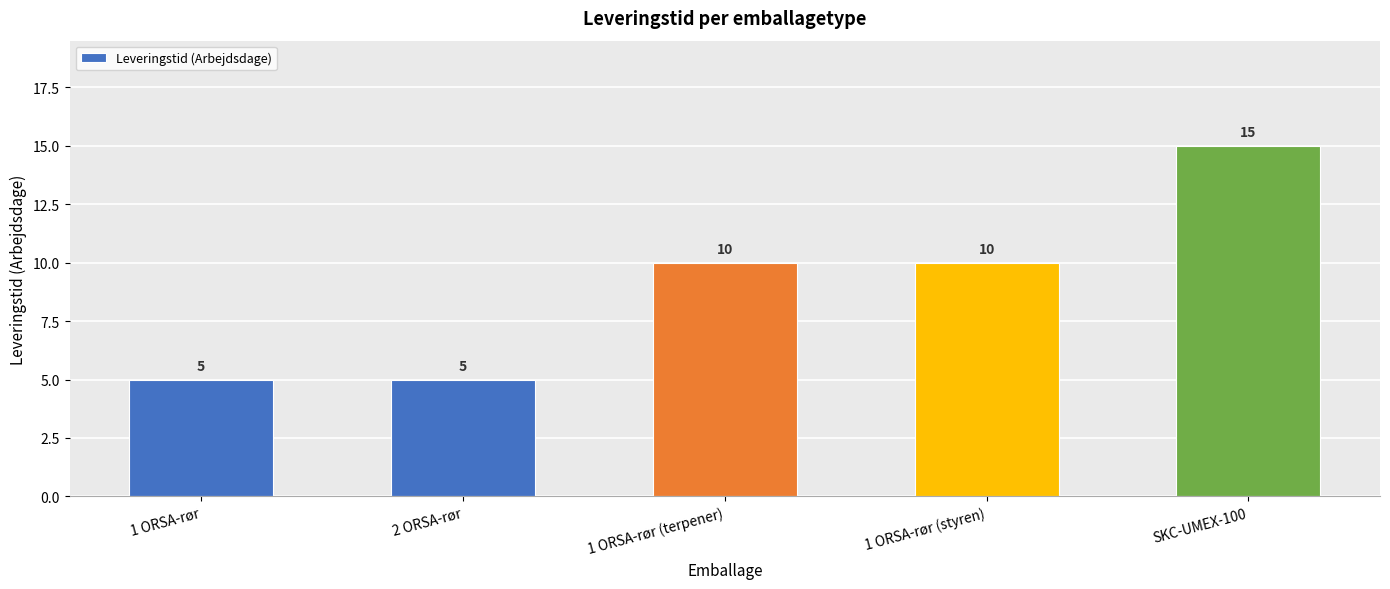

What is the average value?

9